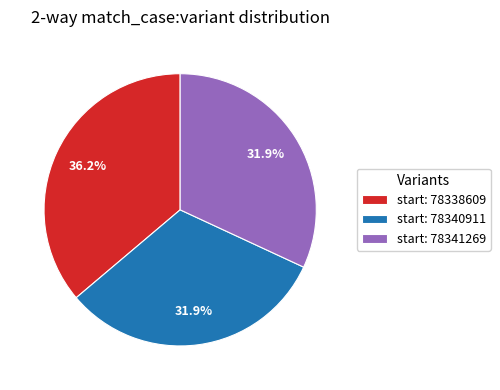

Which category has the biggest portion of the pie?

start: 78338609